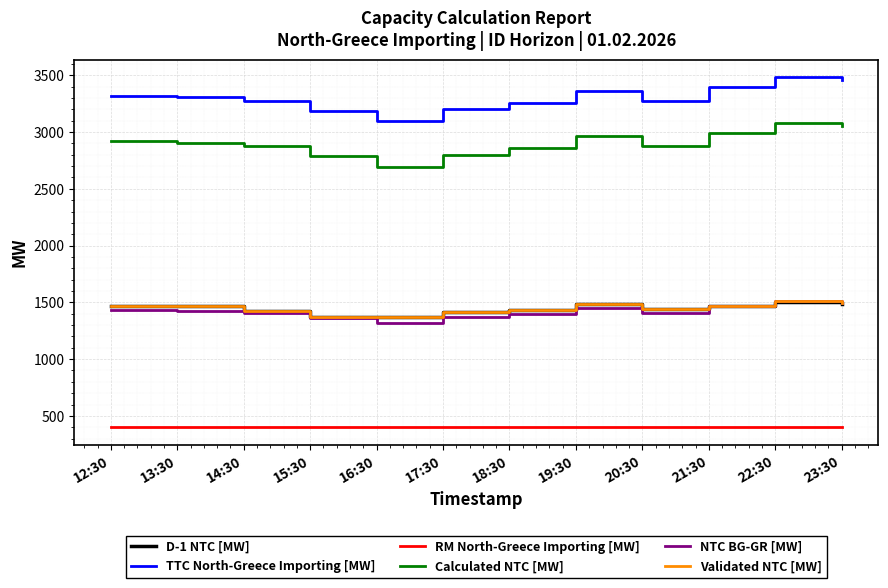

What is the spread (max minus min) of values at 14:30?

2877